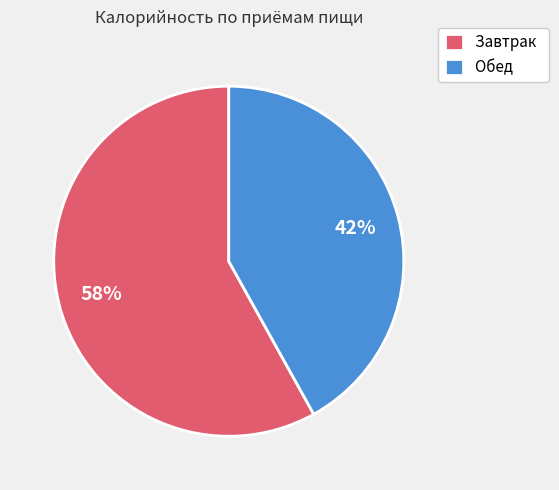

Rank the categories by value from lowest to highest.

Обед, Завтрак